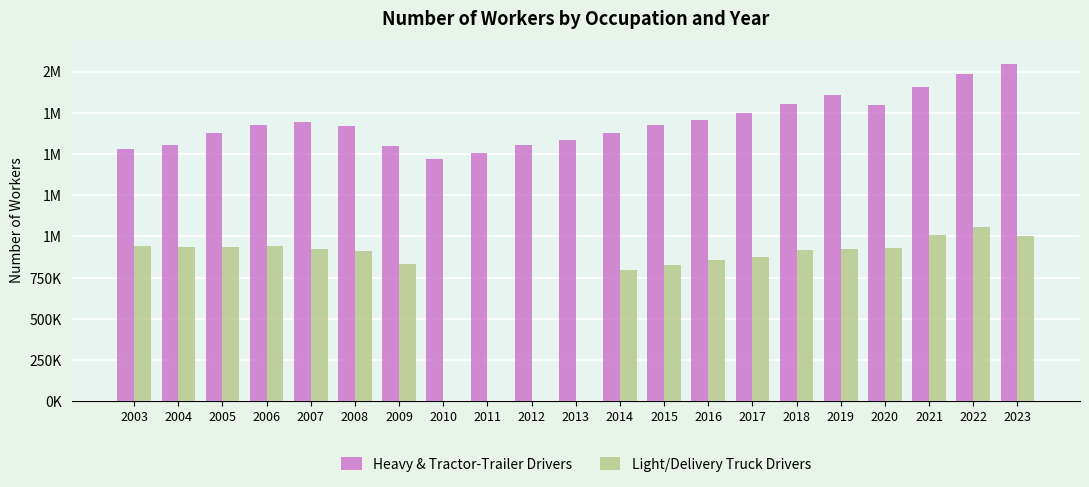

What is the difference between the maximum and second lowest values in the Light/Delivery Truck Drivers series?

1059840